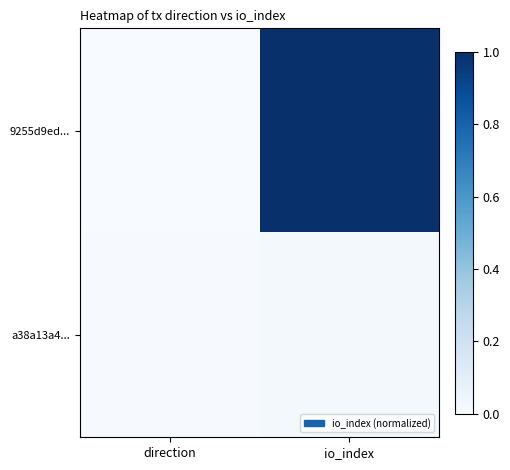

How many series are shown in this chart?

2